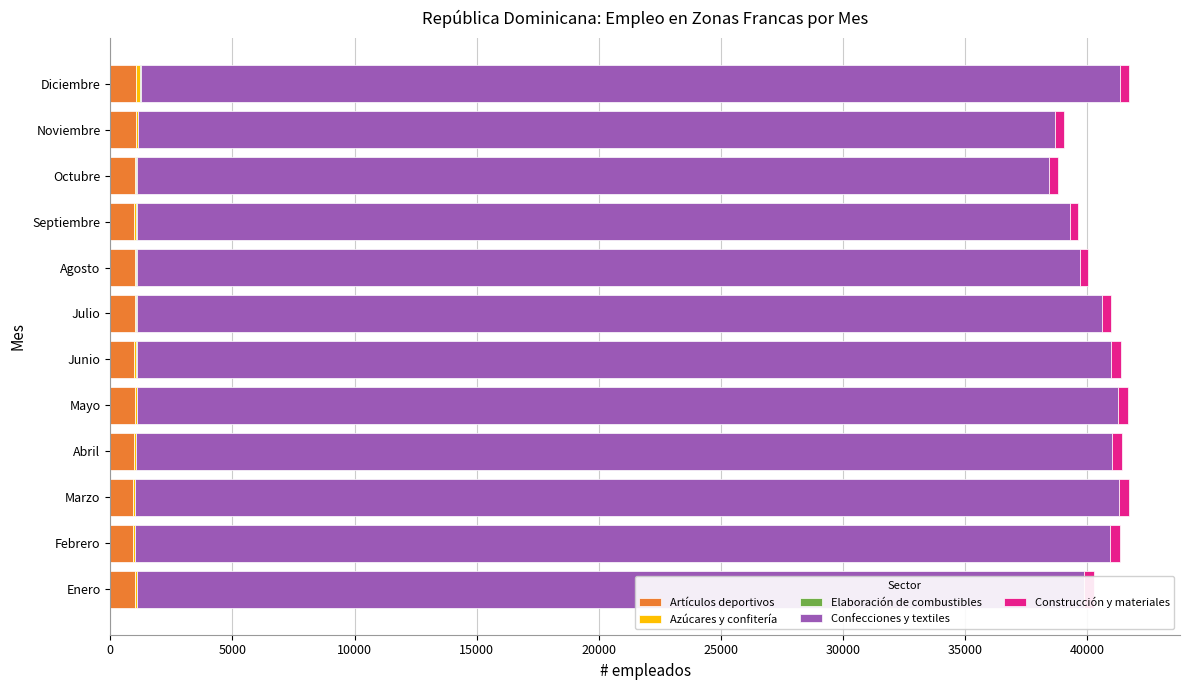

What is the maximum value for Artículos deportivos?

1070